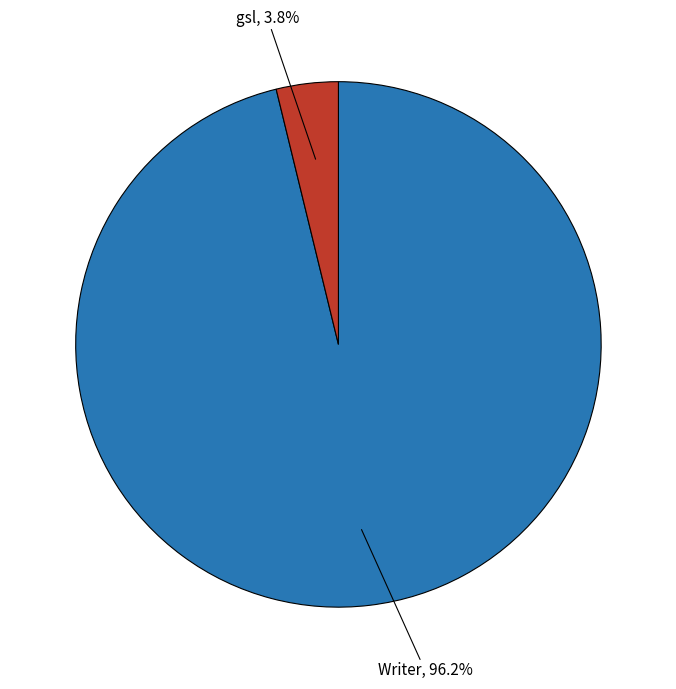

Which slice represents more than half of the pie?

Writer